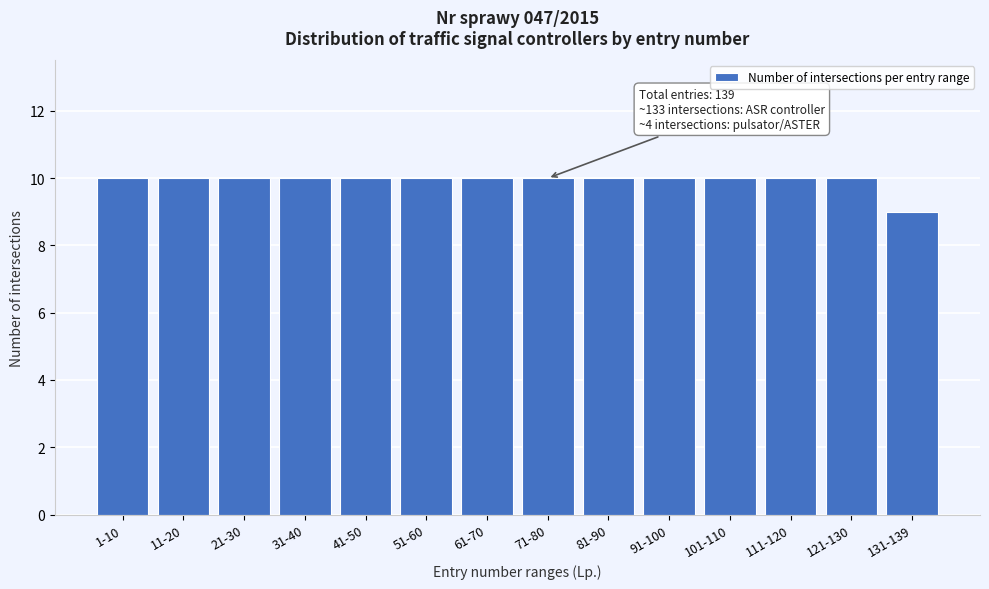

Reading left to right, what are all the values shown in this chart?

10	10	10	10	10	10	10	10	10	10	10	10	10	9